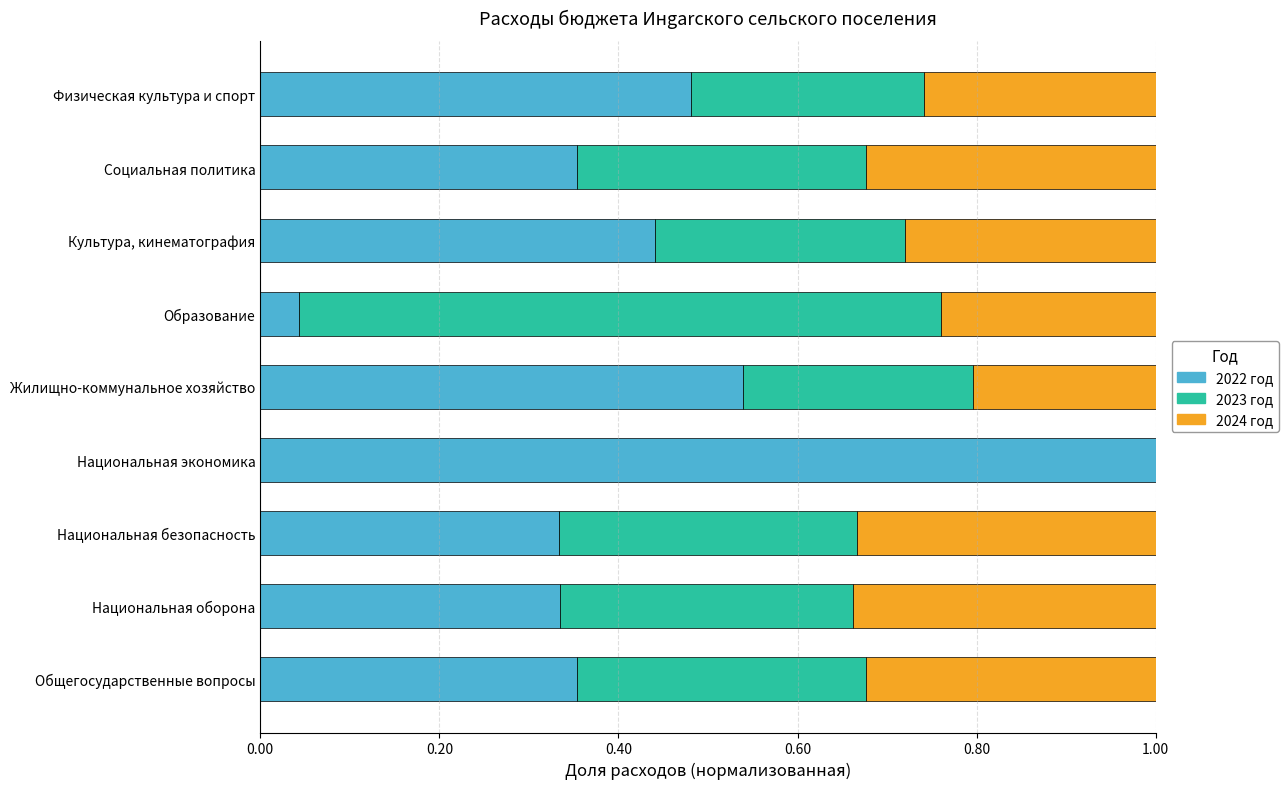

What is the total value across all series at Социальная политика?

1.0